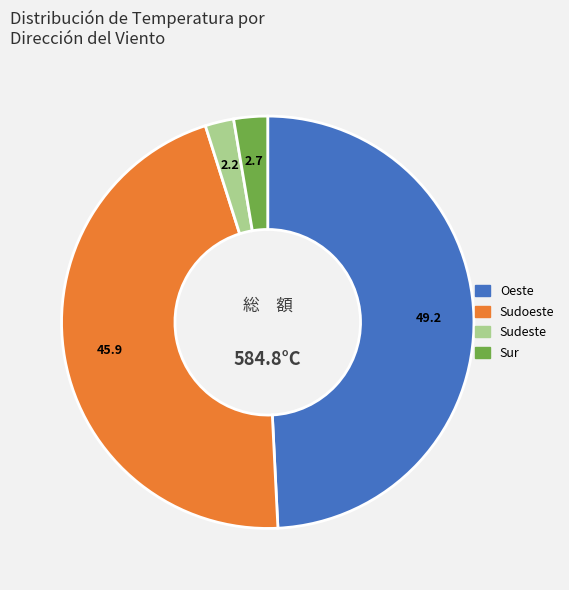

Does any single category account for the majority?

No